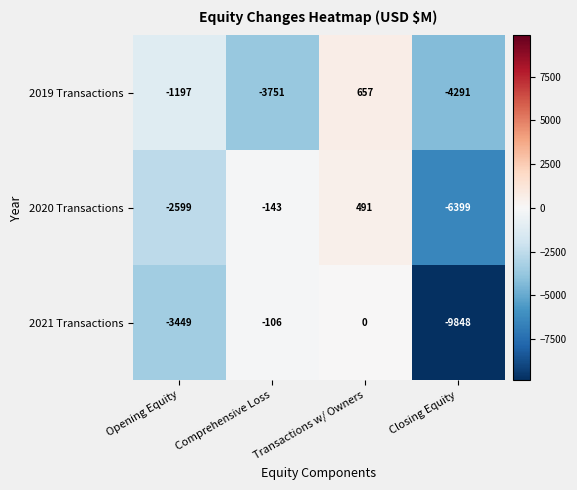

How many values in the 2021 Transactions series exceed -106?

1